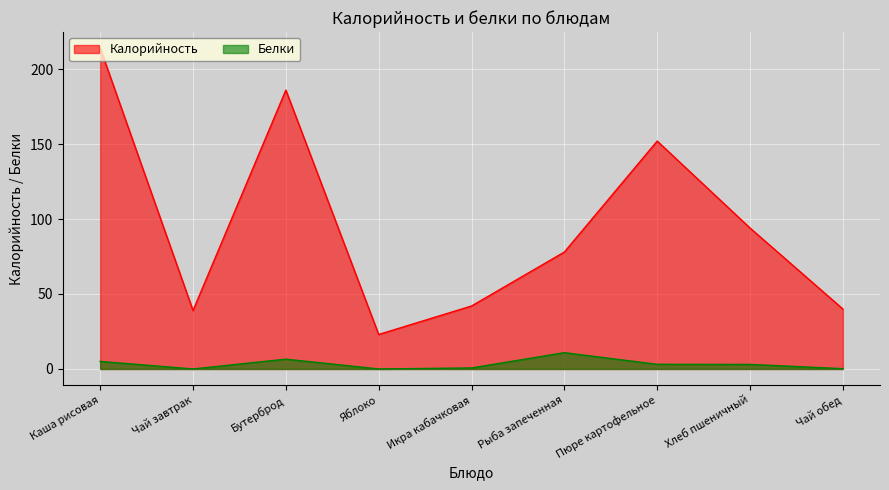

Between Икра кабачковая and Чай обед, which is larger?

Икра кабачковая